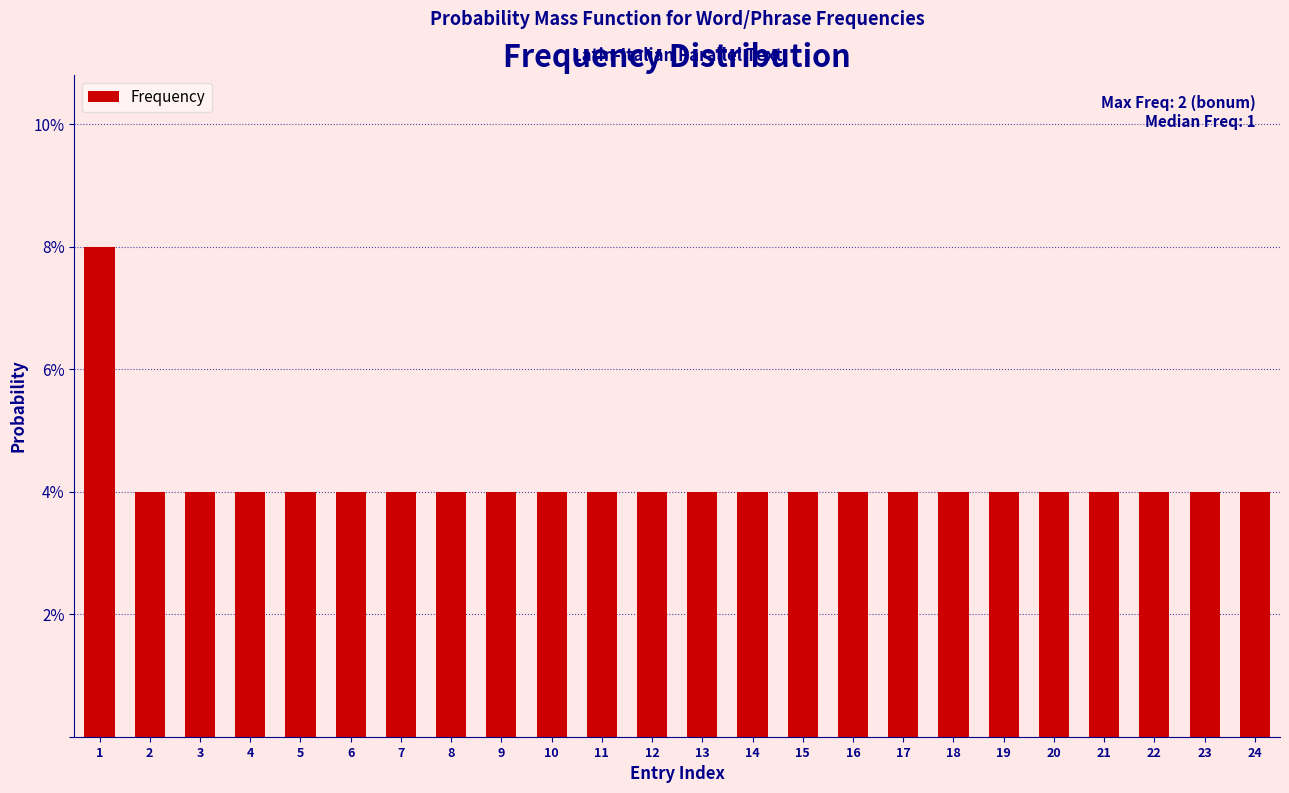

Are the bars horizontal?

No